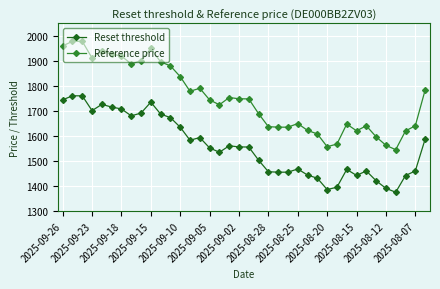

List the series in order of their overall mean, highest first.

Reference price, Reset threshold